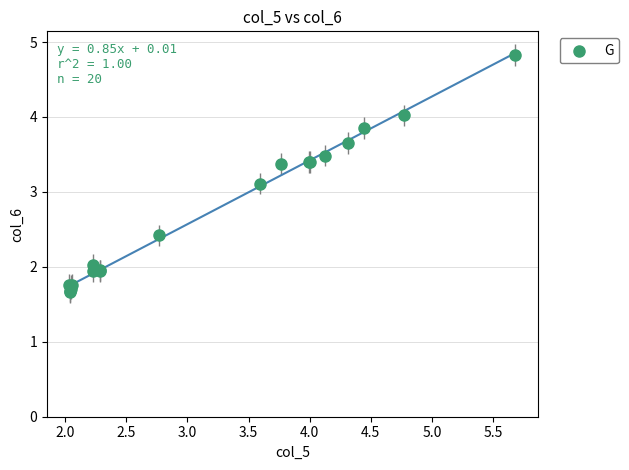

What Y value in the scatter plot is closest to 3?

3.1